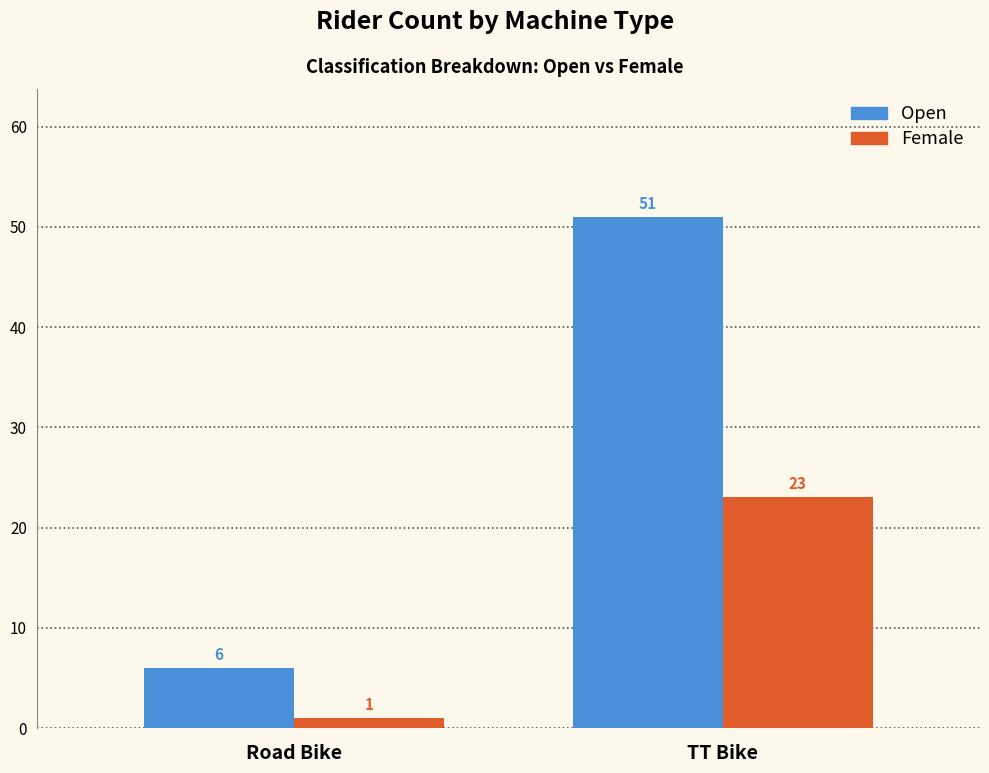

At which label is Female closest to 12?

Road Bike